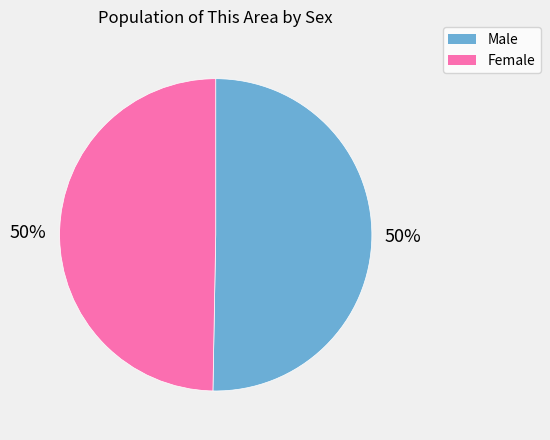

What is the ratio of the value at Male to the value at Female?

1.0